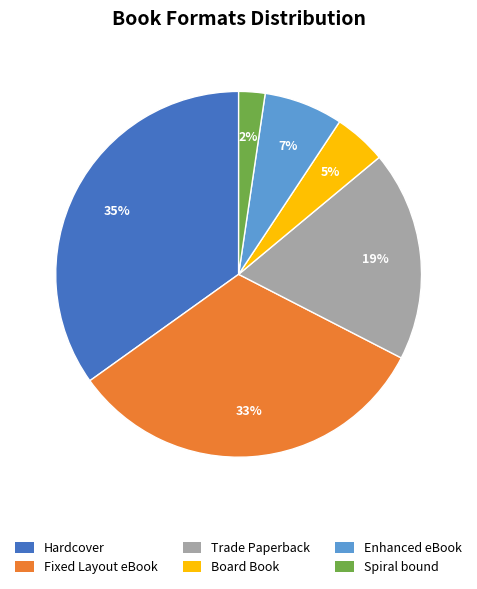

To the nearest percent, what is the combined percentage of Spiral bound and Enhanced eBook?

9%